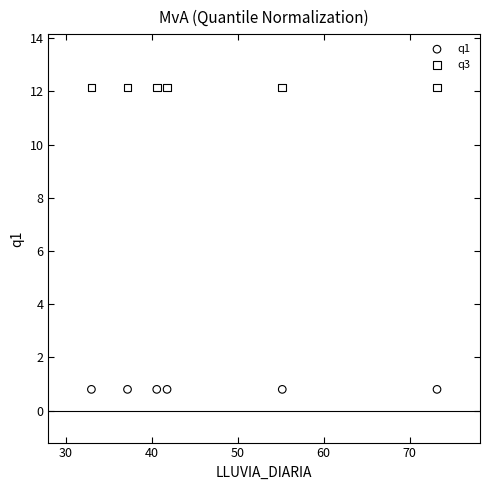

Which series reaches the maximum Y coordinate?

q3